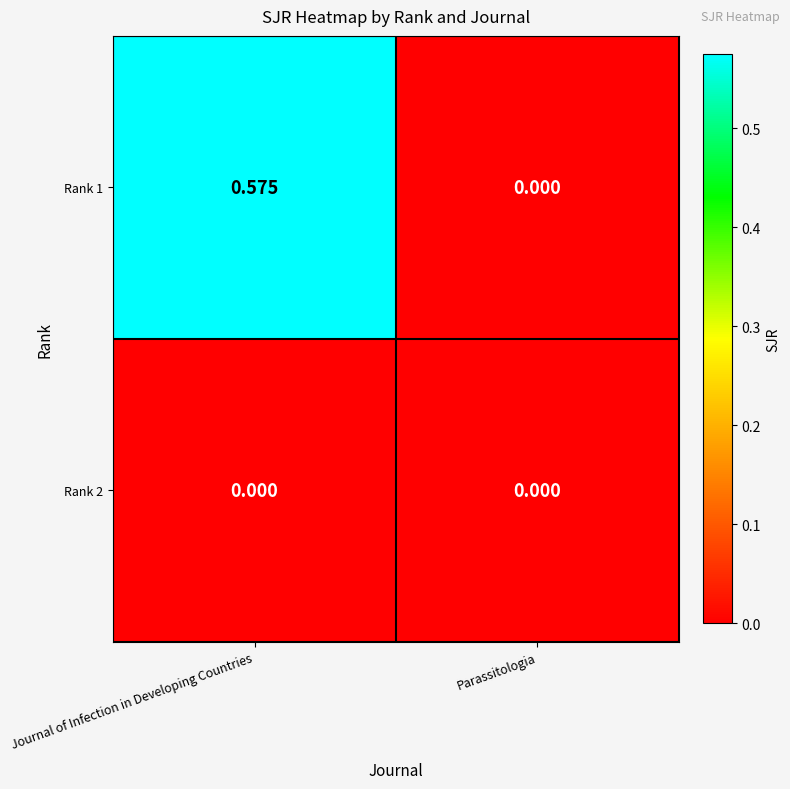

At which label does Rank 1 reach its peak?

Journal of Infection in Developing Countries